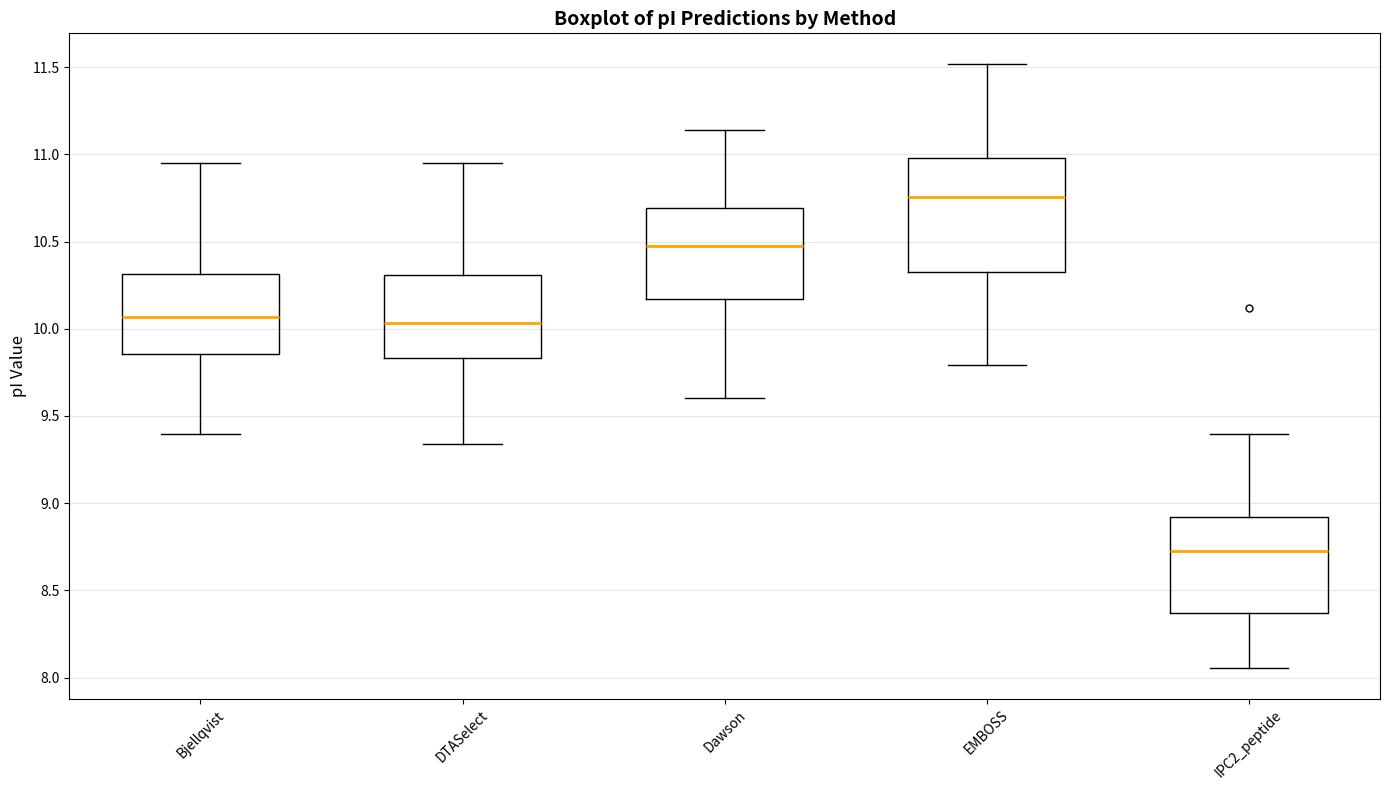

Reading left to right, read every box against the y-axis: the position of its median line, the range the box covers, and the ends of its whiskers. The values are not printed on the chart, so give them approximately, as read against the axis.

Bjellqvist: median 10.05, box 9.85 to 10.30, whiskers 9.40 to 10.95
DTASelect: median 10.05, box 9.85 to 10.30, whiskers 9.35 to 10.95
Dawson: median 10.45, box 10.15 to 10.70, whiskers 9.60 to 11.15
EMBOSS: median 10.75, box 10.35 to 11.00, whiskers 9.80 to 11.50
IPC2_peptide: median 8.75, box 8.35 to 8.90, whiskers 8.05 to 9.40